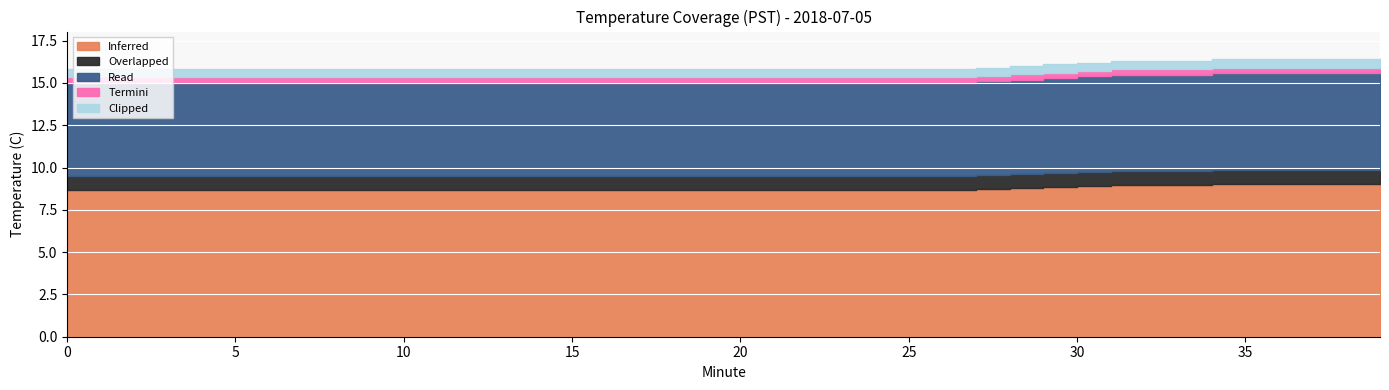

True or false: Inferred and Termini cross at least once.

False